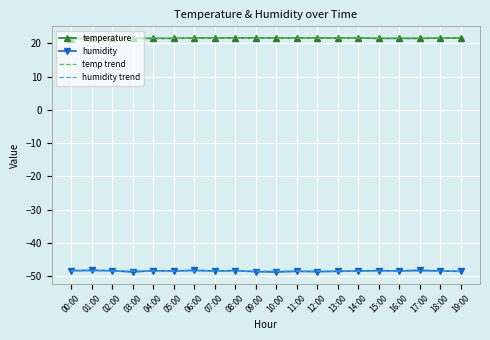

What position from the right is 01:00?

19